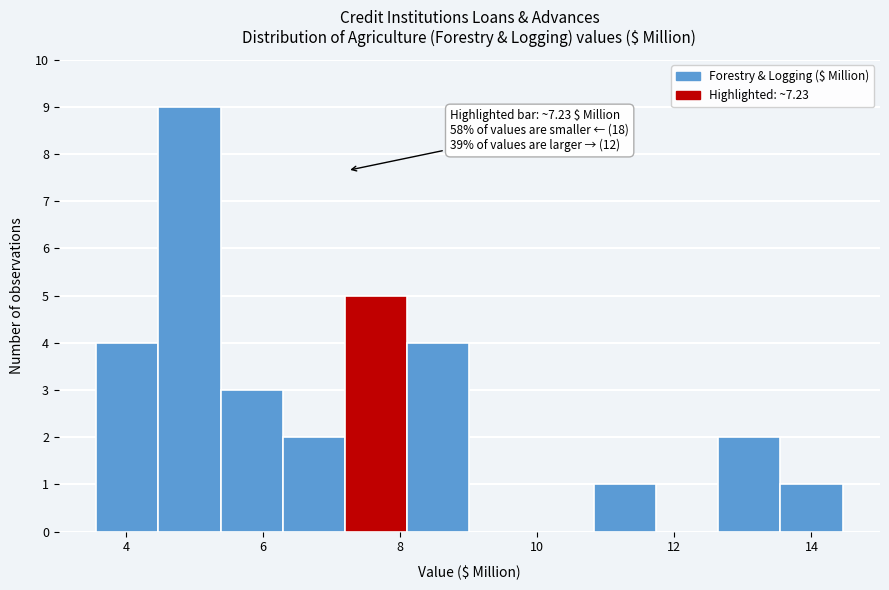

Which range on the x-axis has the tallest bar?

4.4 to 5.4